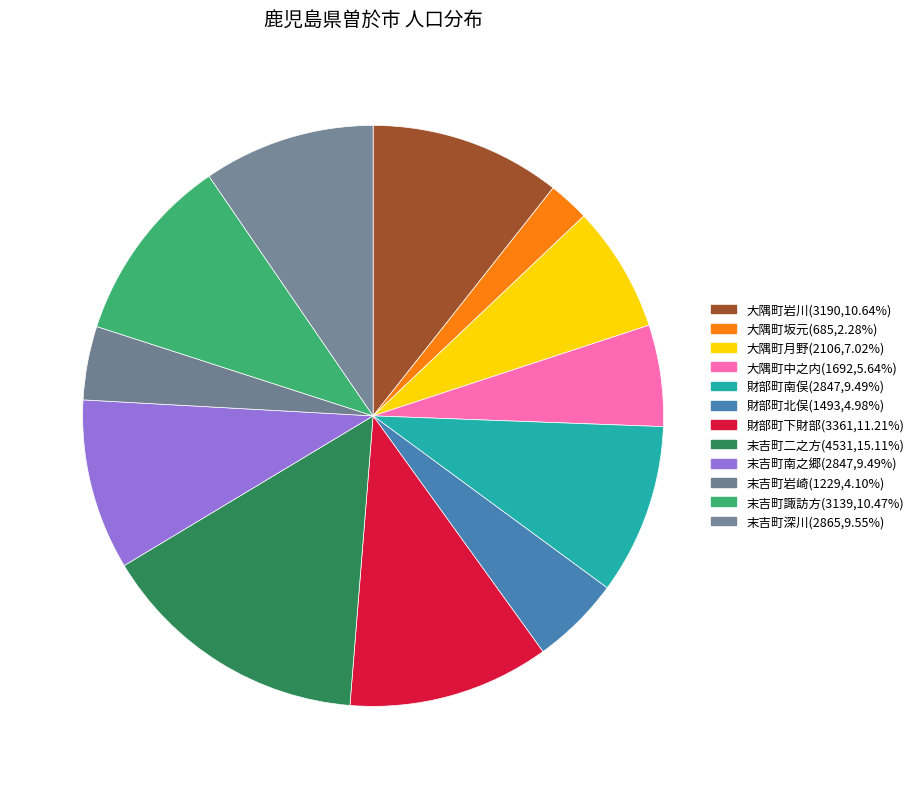

Count the number of slices in the pie.

12